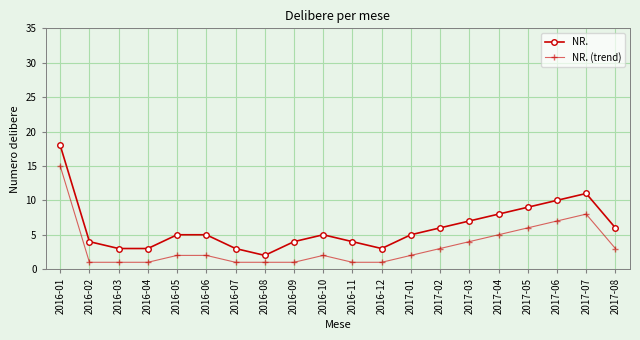

What position from the left is 2016-12?

12